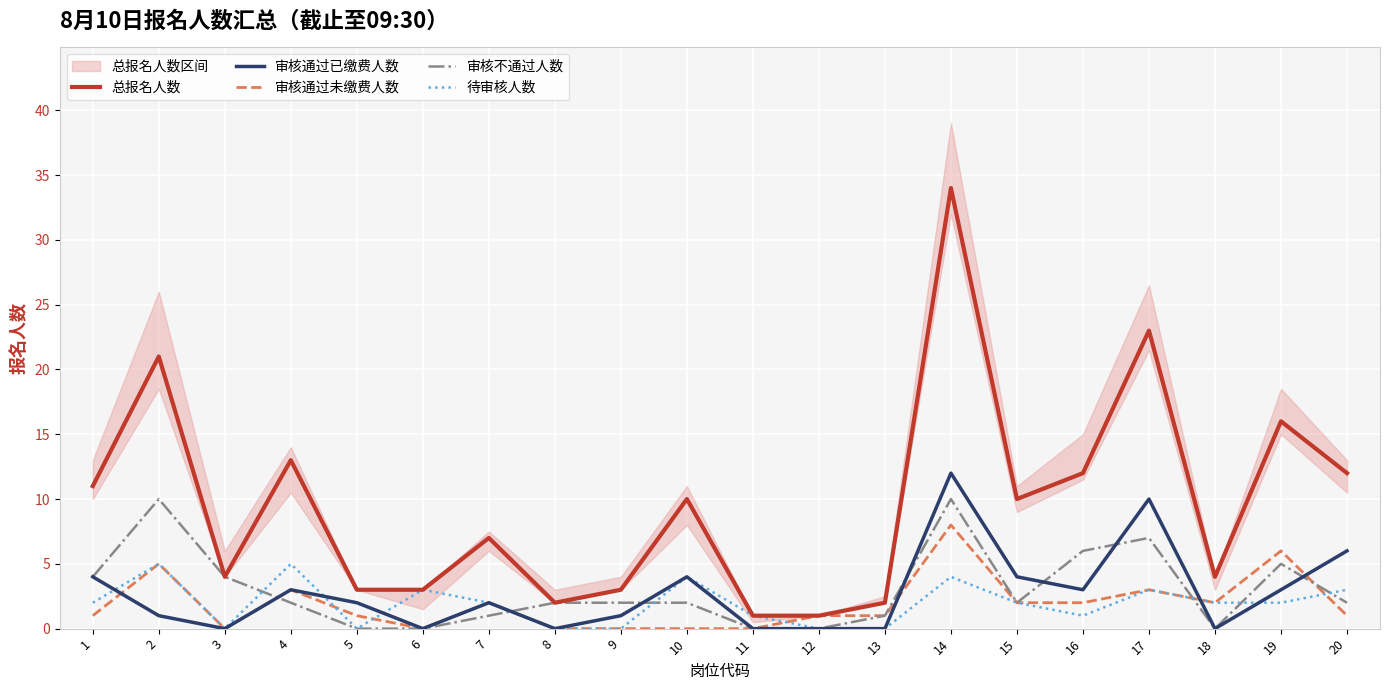

Rank the series at 11 from highest to lowest value.

总报名人数, 待审核人数, 审核通过已缴费人数, 审核通过未缴费人数, 审核不通过人数